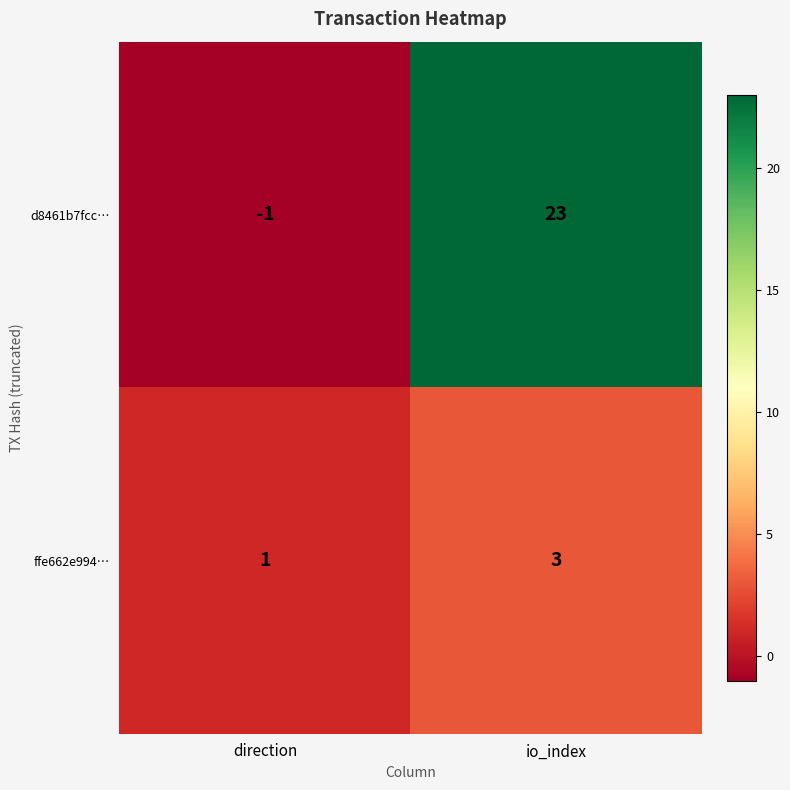

What is the sum of all d8461b7fcc… values?

22